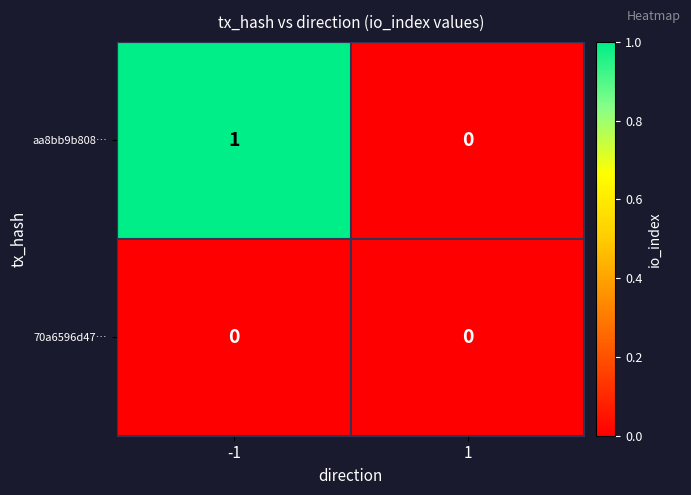

At which category is the sum across all series the highest?

-1